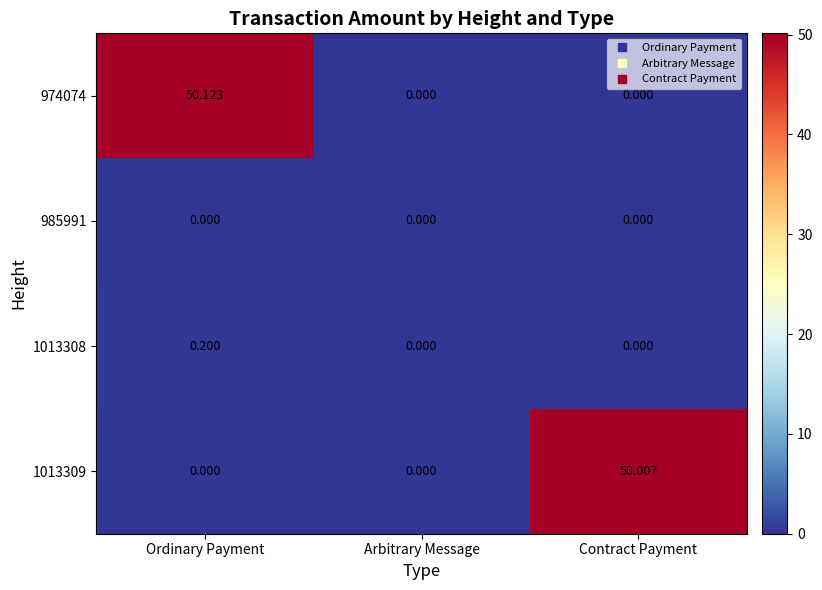

Is the value of 974074 at Ordinary Payment greater than the value of 1013308 at Ordinary Payment?

Yes